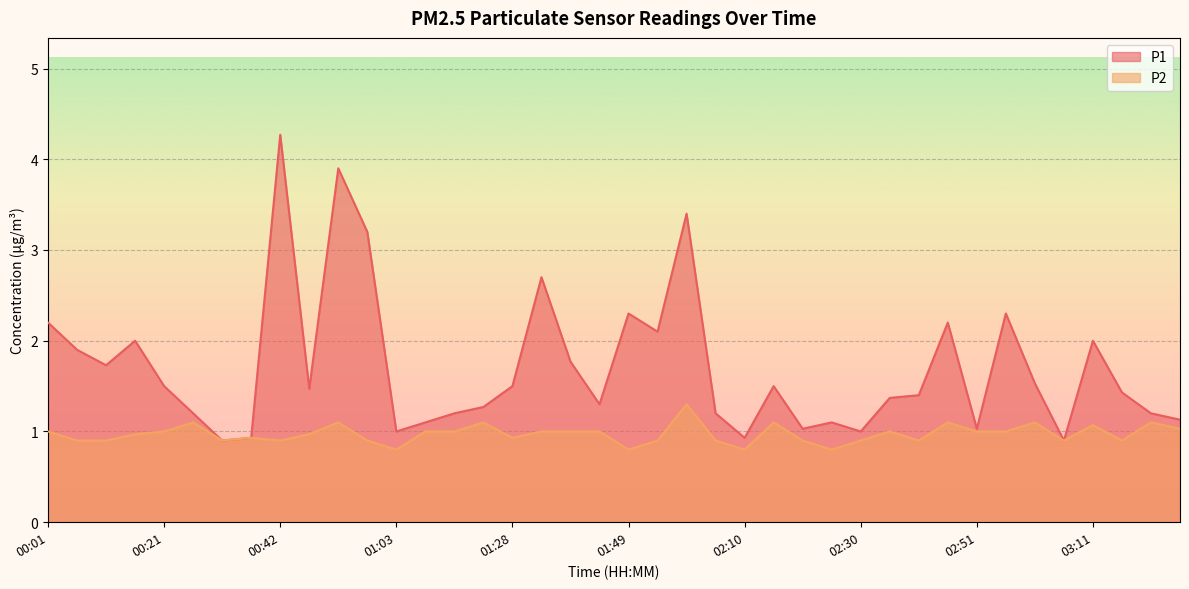

Is it true that P2 equals 1.1 at 00:27?

True